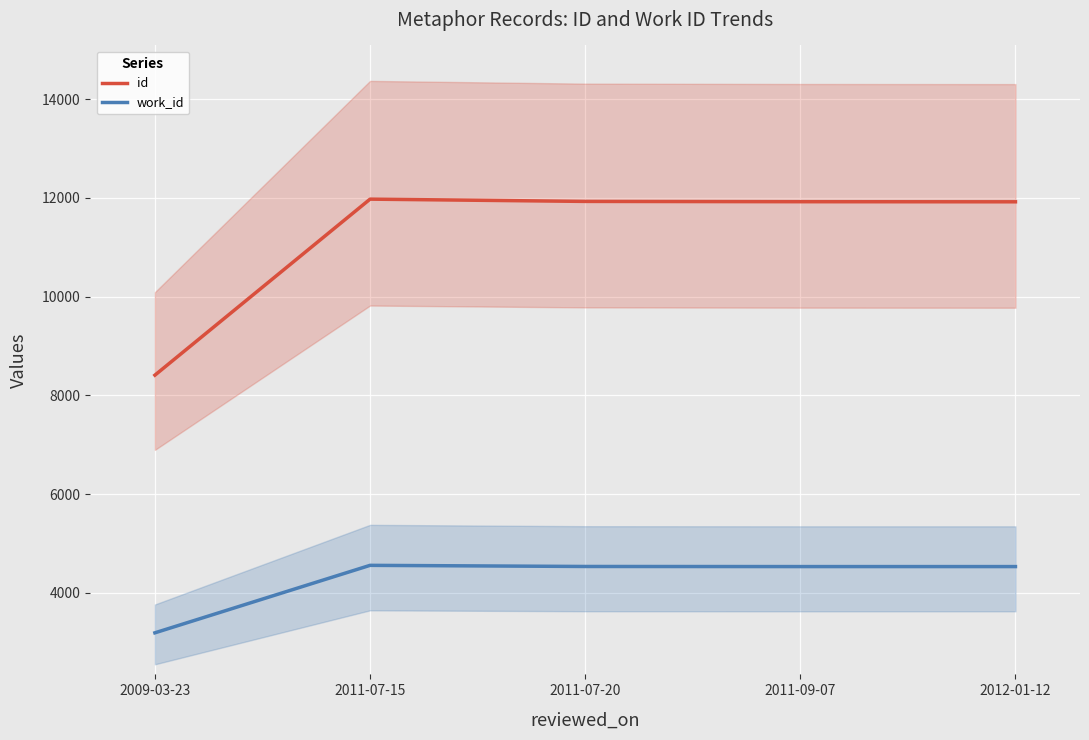

Which series has the largest total across all categories?

id